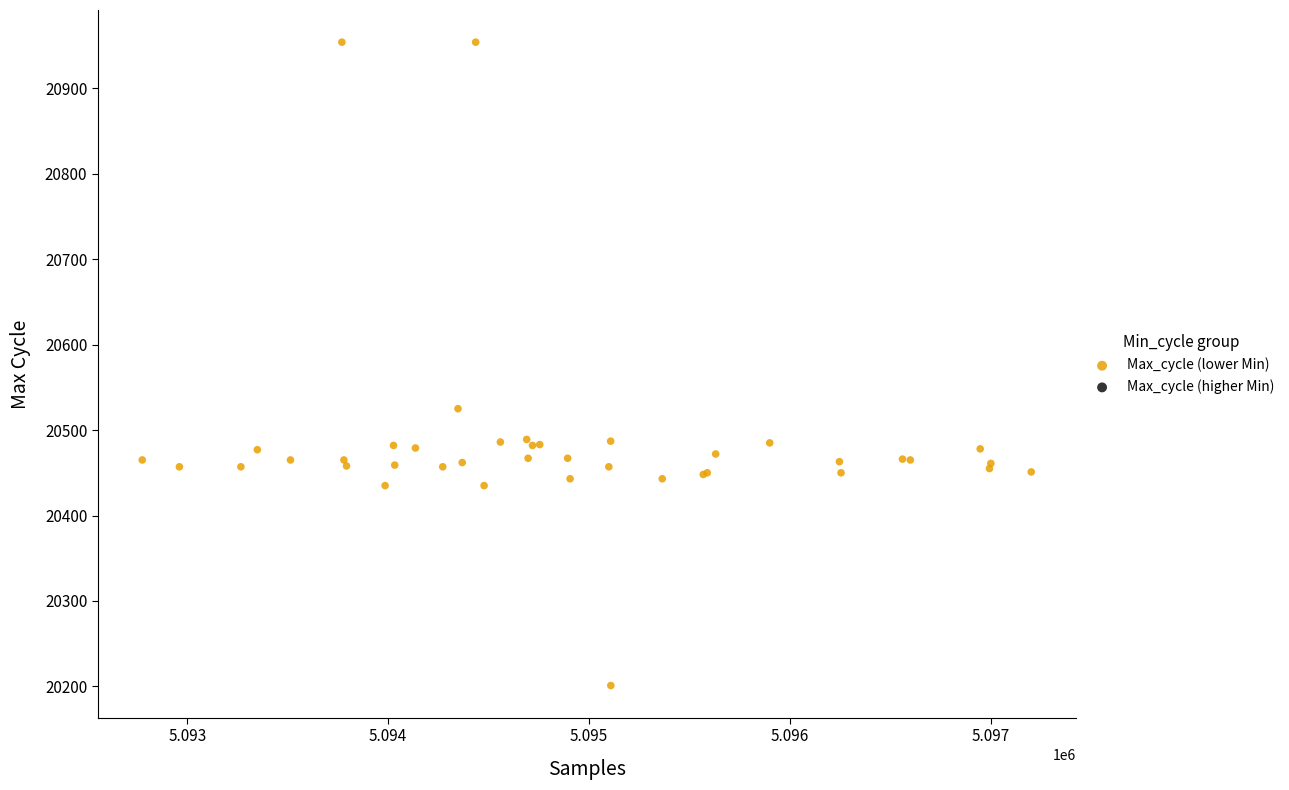

What Y value in the scatter plot is closest to 20577?

20525